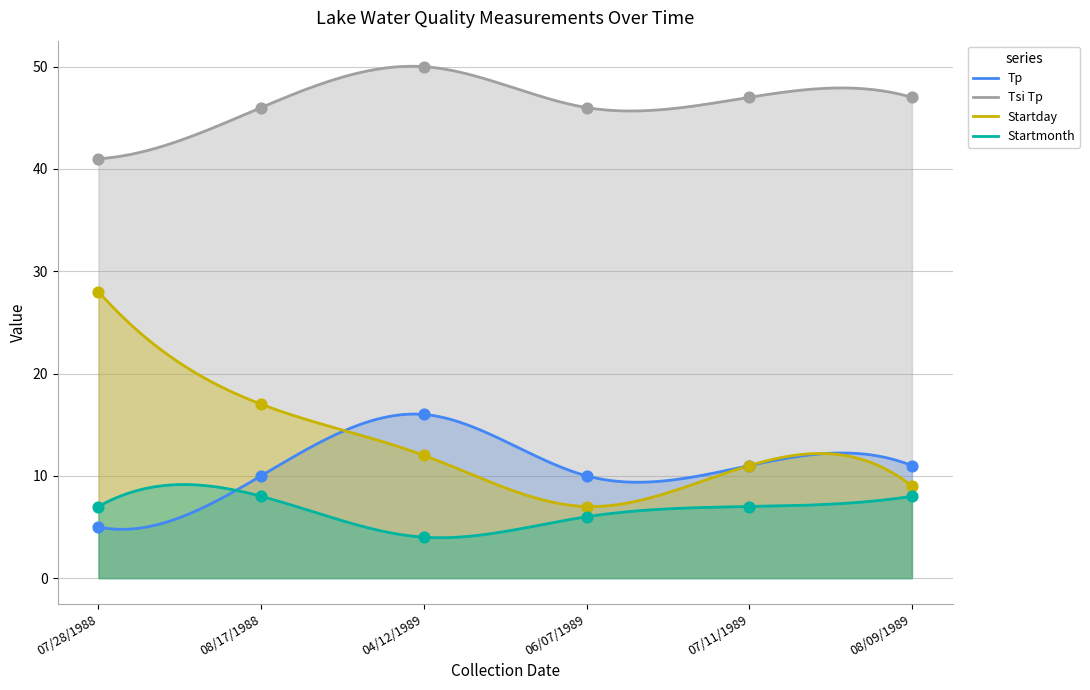

At how many categories does at least one series exceed 46?

3